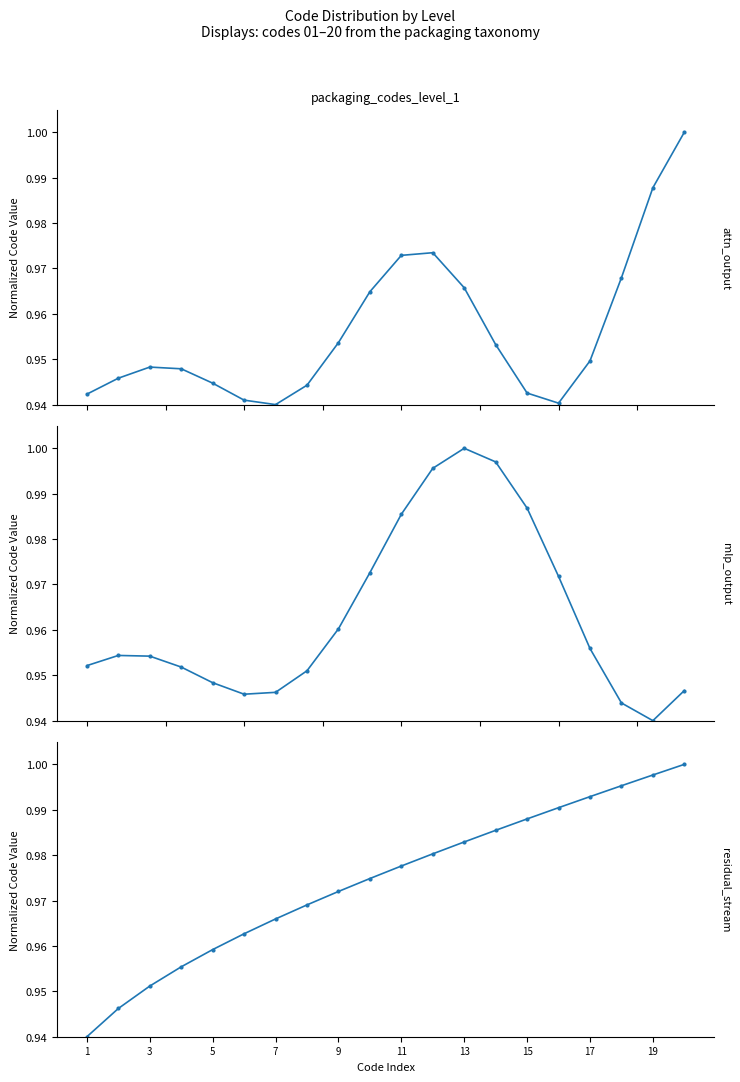

What are all the series names shown in the legend?

attn_output, mlp_output, residual_stream